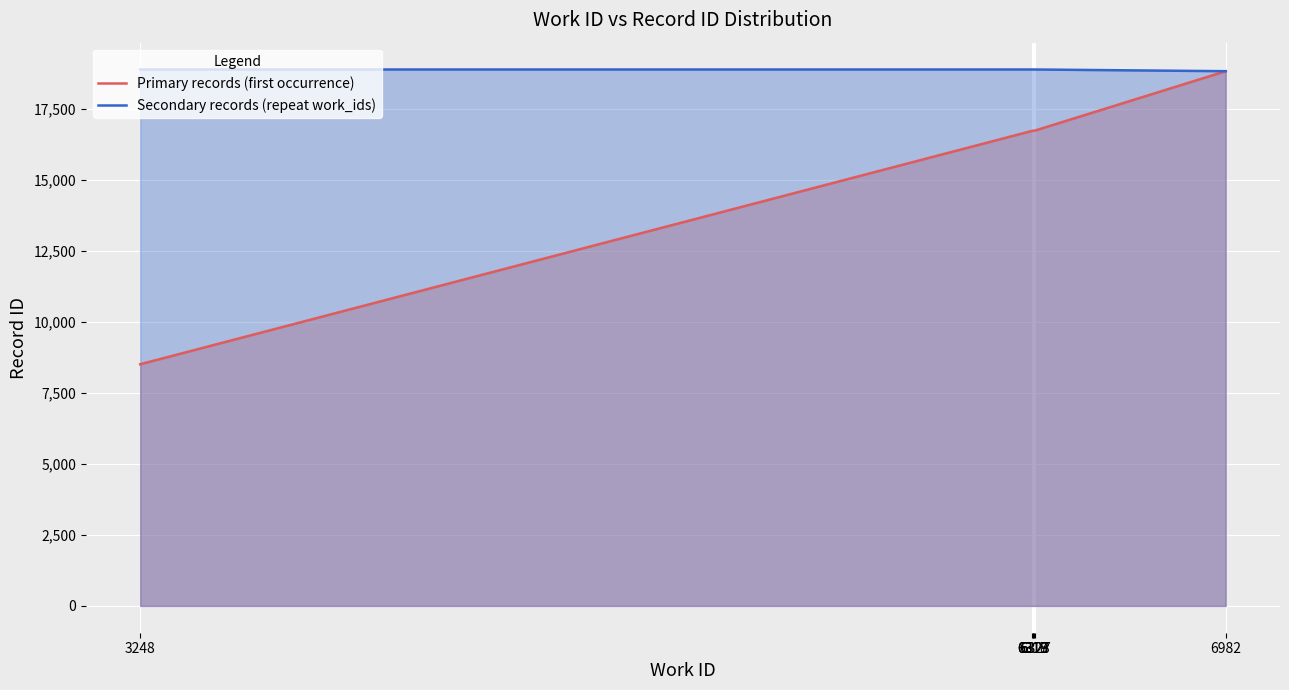

How many data points in Primary records (first occurrence) are less than 16717?

3